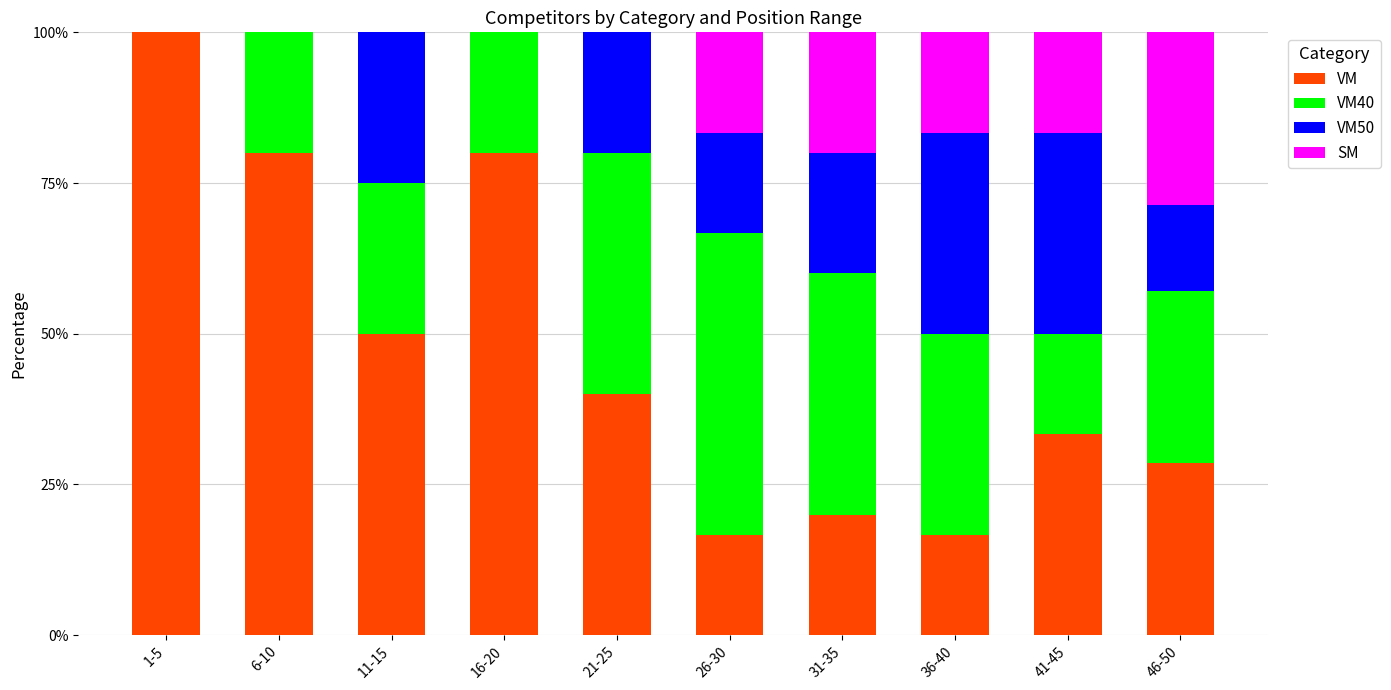

The value of VM at 1-5 is 147.6. True or false?

False